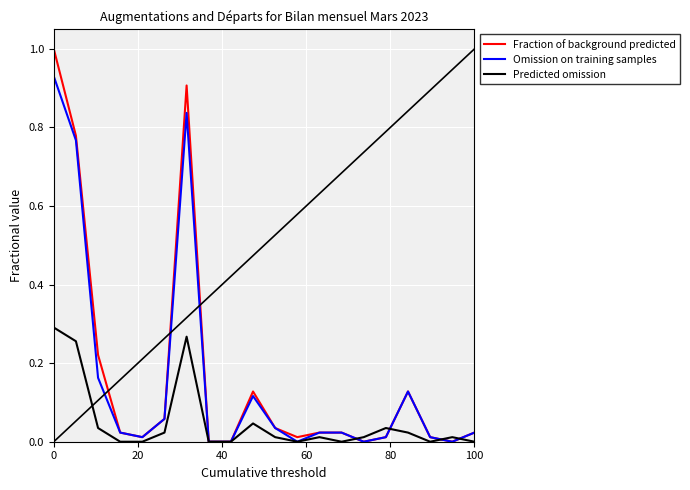

Rank the series by their maximum value, from lowest to highest.

Predicted omission, Omission on training samples, Fraction of background predicted